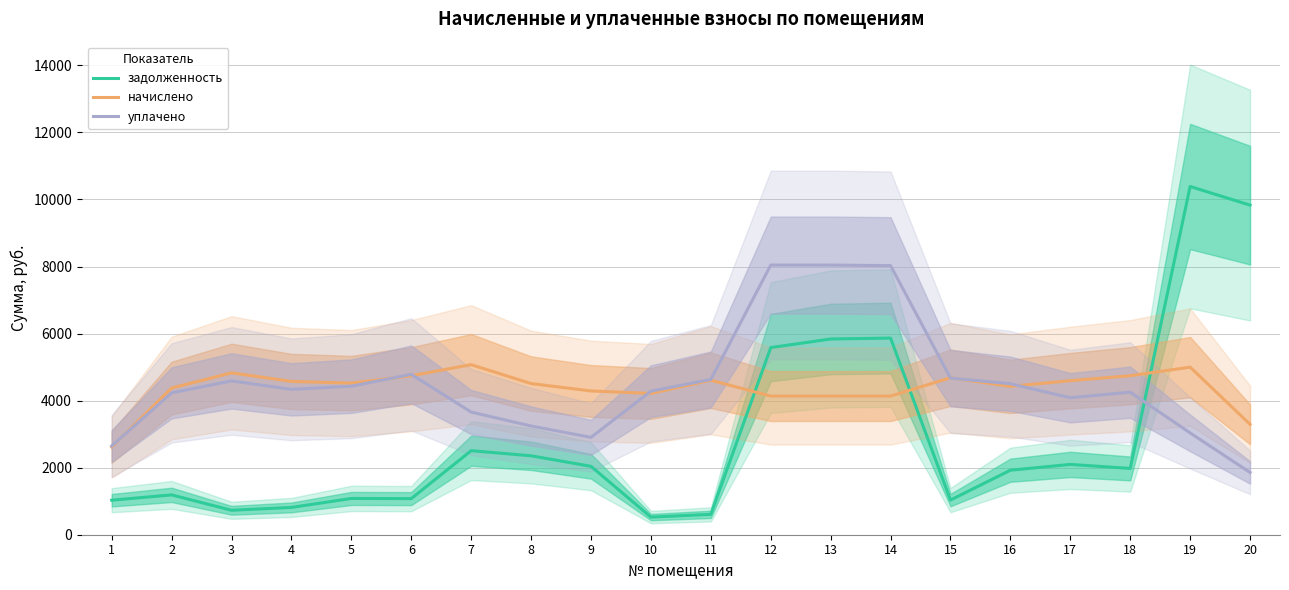

Reading left to right, transcribe all the data shown in this chart.

задолженность: 1=1029.6	2=1188.2	3=728.7	4=814.1	5=1081.9	6=1077.1	7=2506.7	8=2354.3	9=2040.5	10=525.6	11=607.5	12=5581.9	13=5838.0	14=5865.6	15=1033.8	16=1924.3	17=2097.1	18=1977.0	19=10386.9	20=9830.8
начислено: 1=2617.6	2=4374.4	3=4828.8	4=4572.8	5=4521.6	6=4742.4	7=5072.0	8=4508.8	9=4288.0	10=4214.4	11=4608.0	12=4135.4	13=4135.4	14=4135.4	15=4681.6	16=4425.6	17=4595.2	18=4742.4	19=4998.4	20=3292.8
уплачено: 1=2648.0	2=4231.0	3=4587.7	4=4335.7	5=4429.8	6=4784.2	7=3658.2	8=3242.7	9=2903.6	10=4281.6	11=4632.2	12=8042.6	13=8042.7	14=8026.3	15=4671.8	16=4503.1	17=4085.8	18=4251.2	19=3036.2	20=1857.7